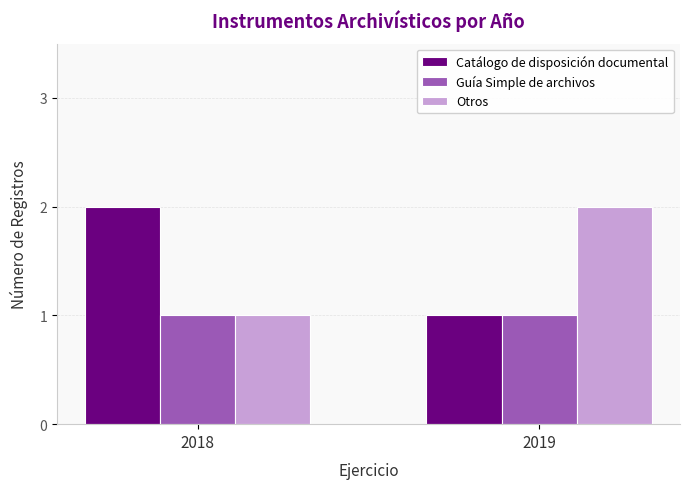

Are the bars grouped side by side (vs. stacked)?

Yes